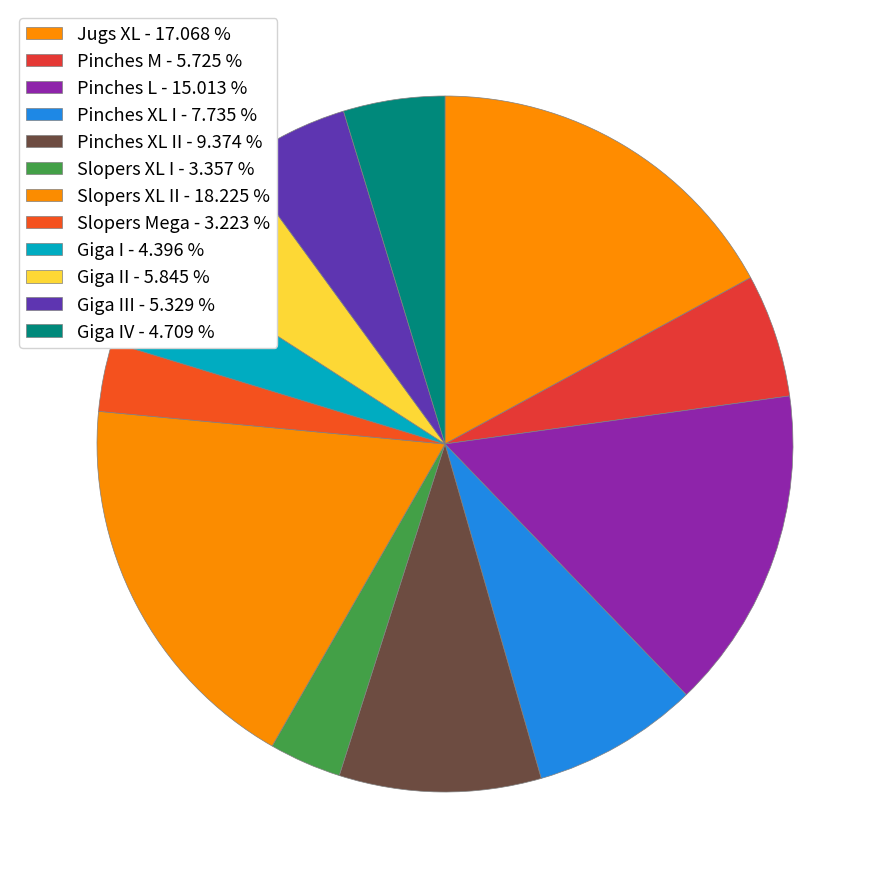

How many slices are in this pie chart?

12